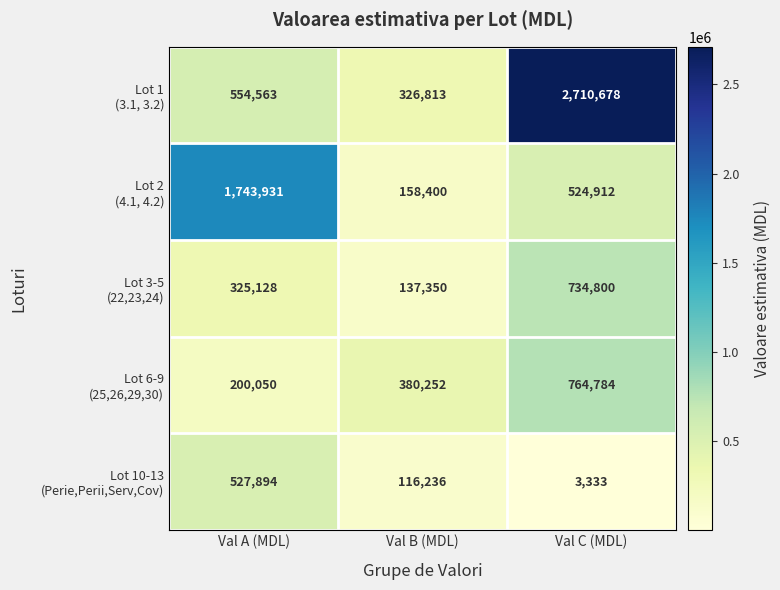

At which category is the sum across all series the highest?

Val C (MDL)